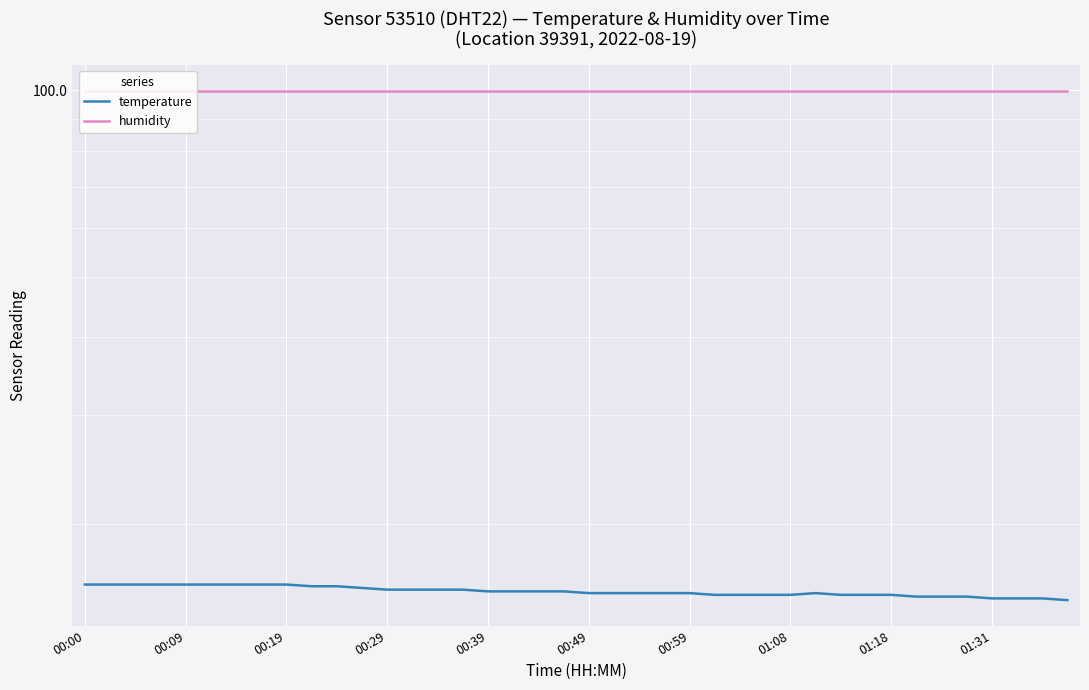

What is the sum of all humidity values?

3996.0